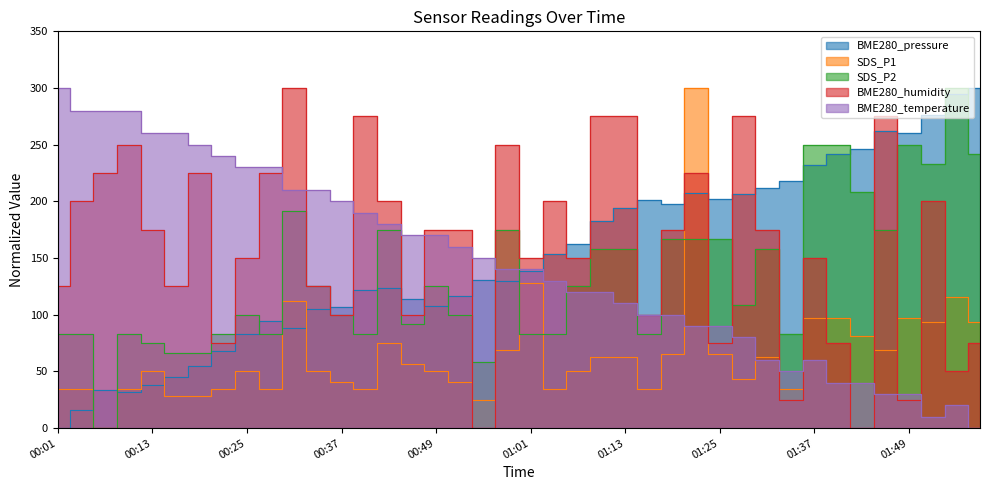

List the labels in order of BME280_pressure value, smallest first.

00:01, 00:04, 00:10, 00:07, 00:13, 00:16, 00:19, 00:22, 00:25, 00:31, 00:28, 00:34, 00:37, 00:49, 00:46, 00:52, 00:40, 00:43, 00:58, 00:55, 01:01, 01:04, 01:07, 01:10, 01:13, 01:19, 01:16, 01:25, 01:28, 01:22, 01:31, 01:34, 01:37, 01:40, 01:43, 01:49, 01:46, 01:52, 01:55, 01:58